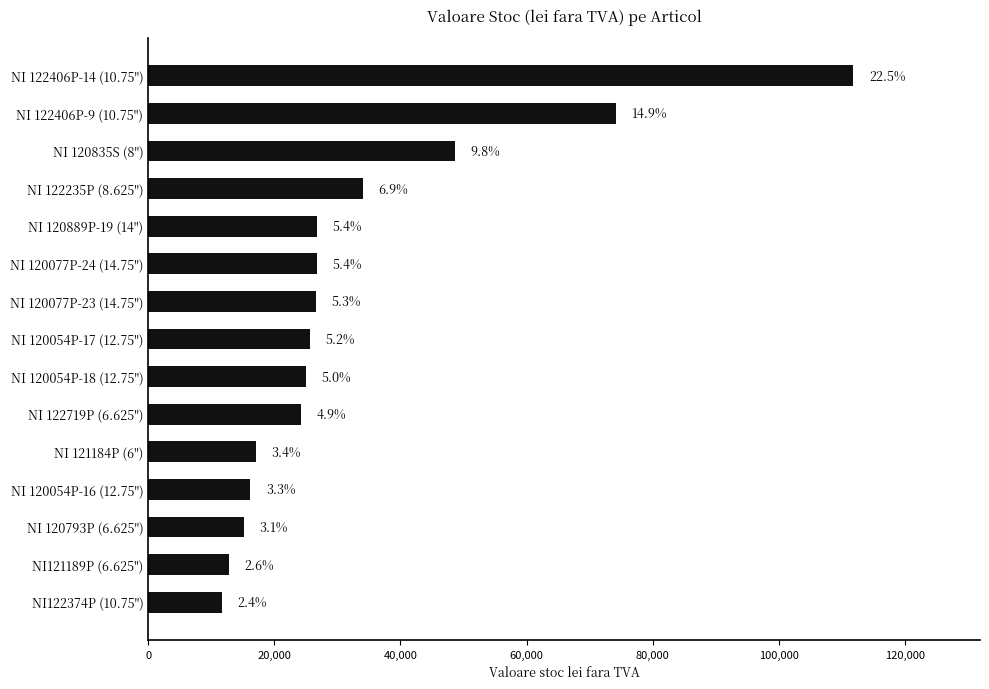

Are the bars horizontal?

Yes